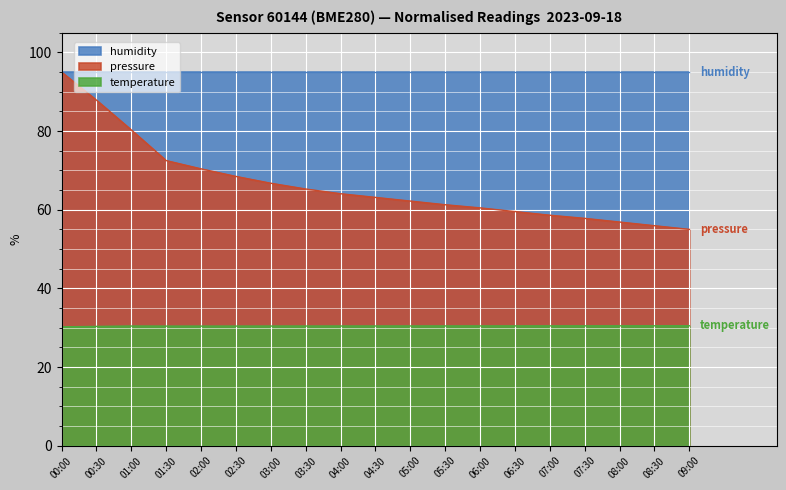

Read the temperature value at 06:30.

30.5